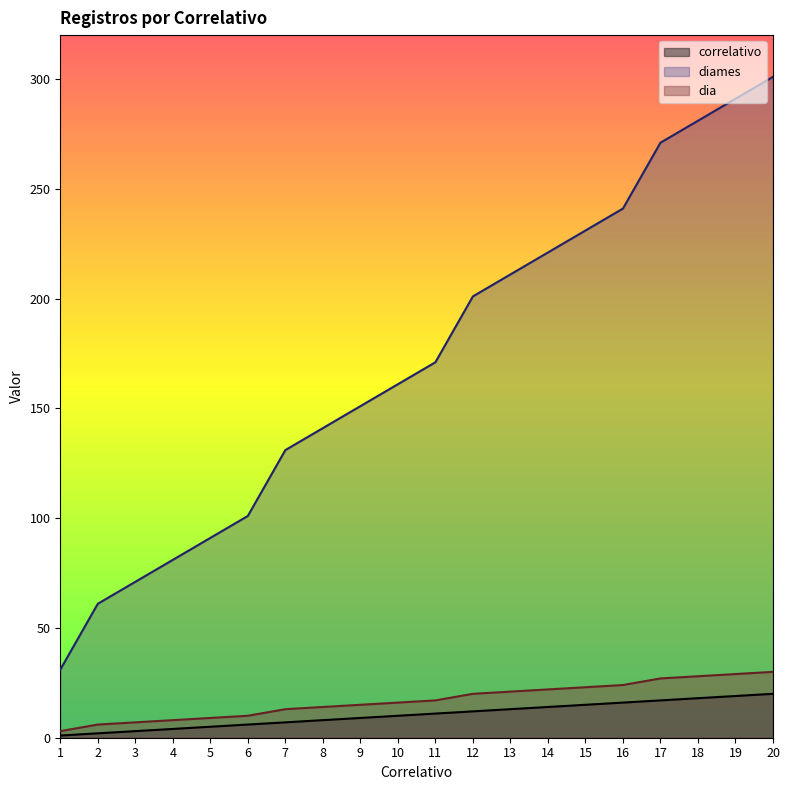

What is the greatest value displayed?

301